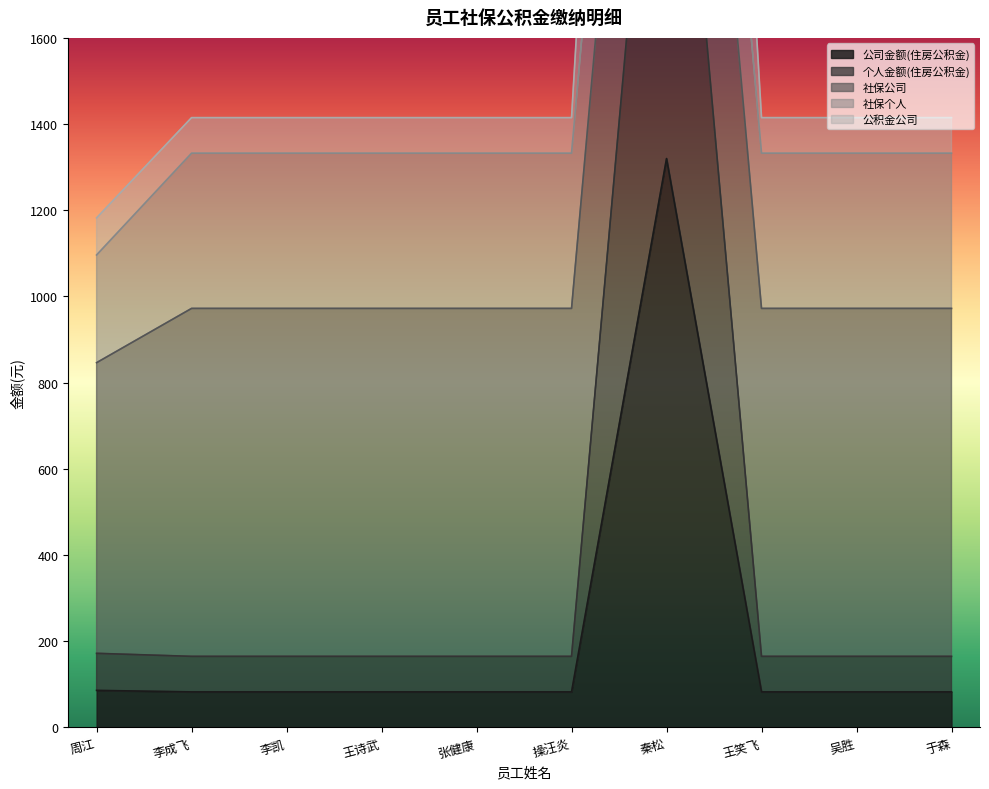

True or false: 公积金公司 and 个人金额(住房公积金) cross at least once.

False